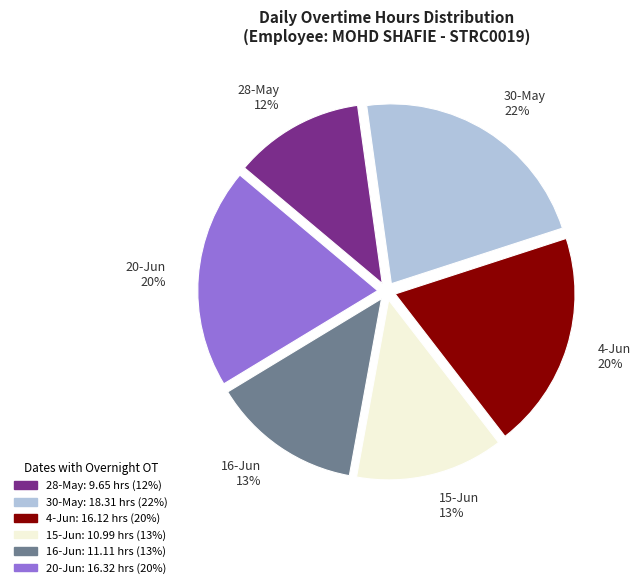

Is there any slice that represents more than half of the pie?

No